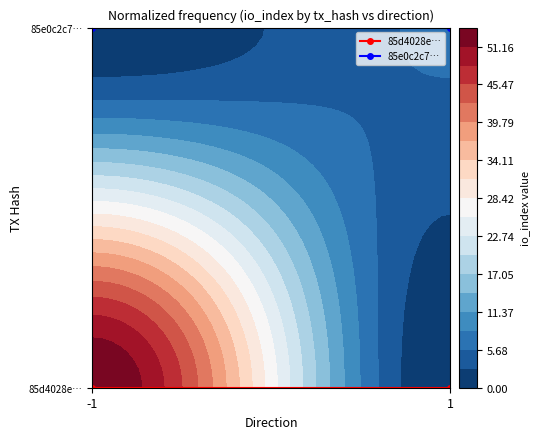

At which category is the sum across all series the highest?

-1